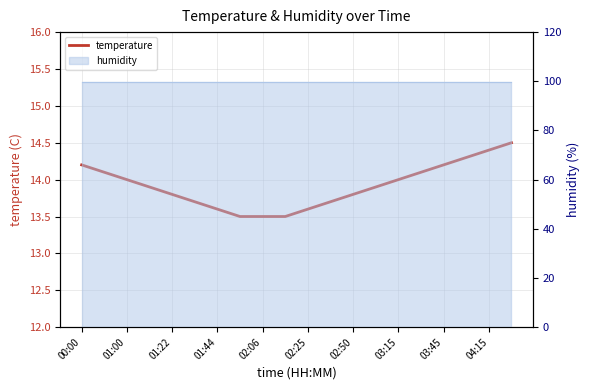

The value at 11 is 13.7. True or false?

True